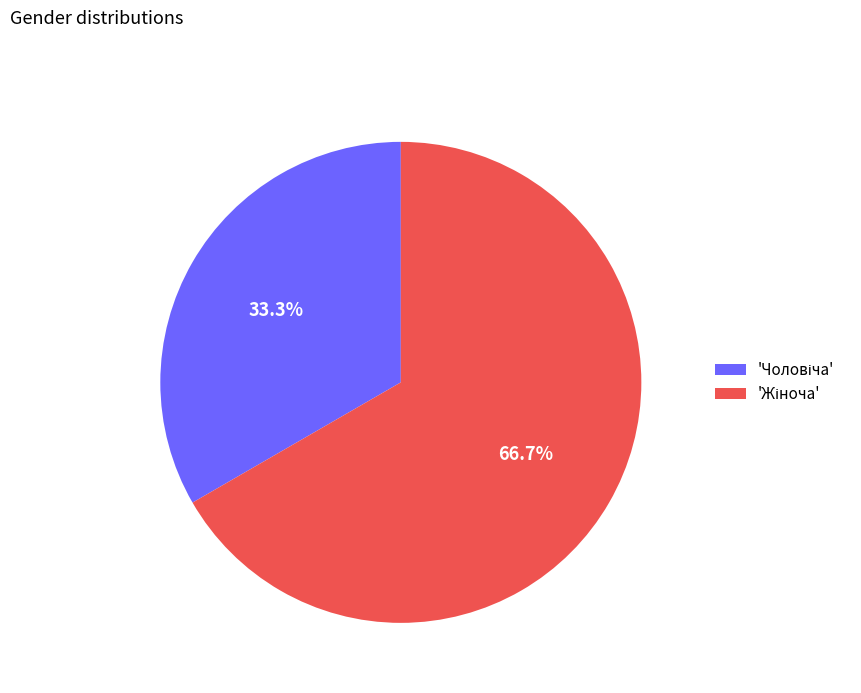

Does any single category account for the majority?

Yes